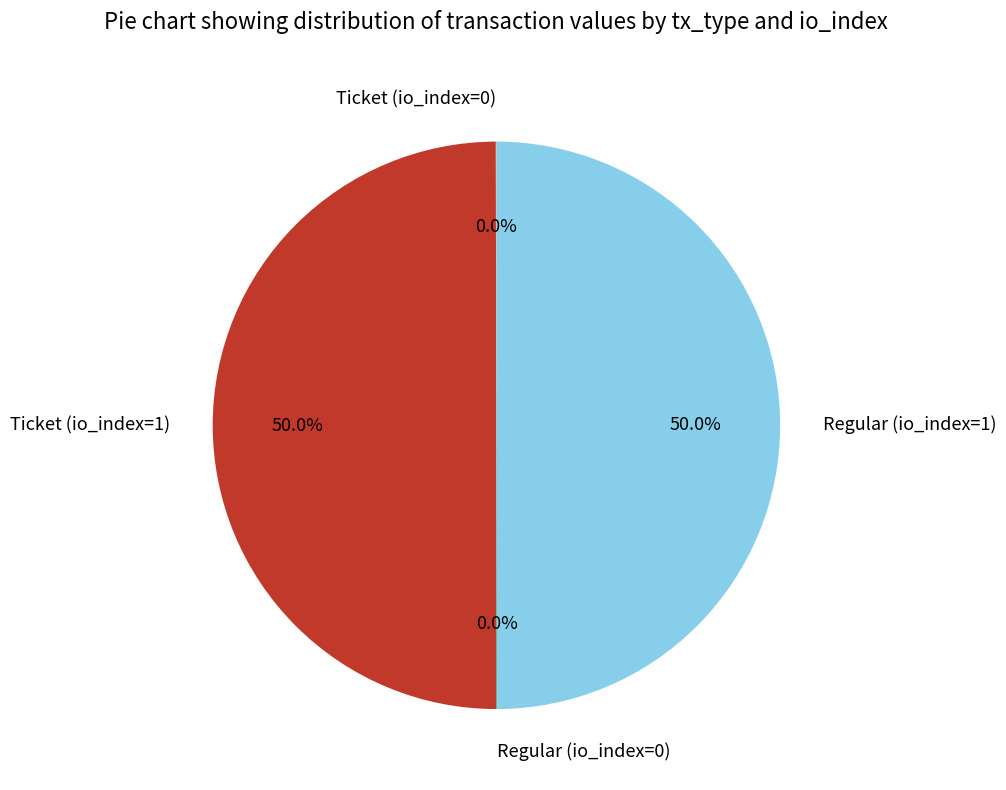

True or false: Regular (io_index=1) accounts for 62% of the total.

False